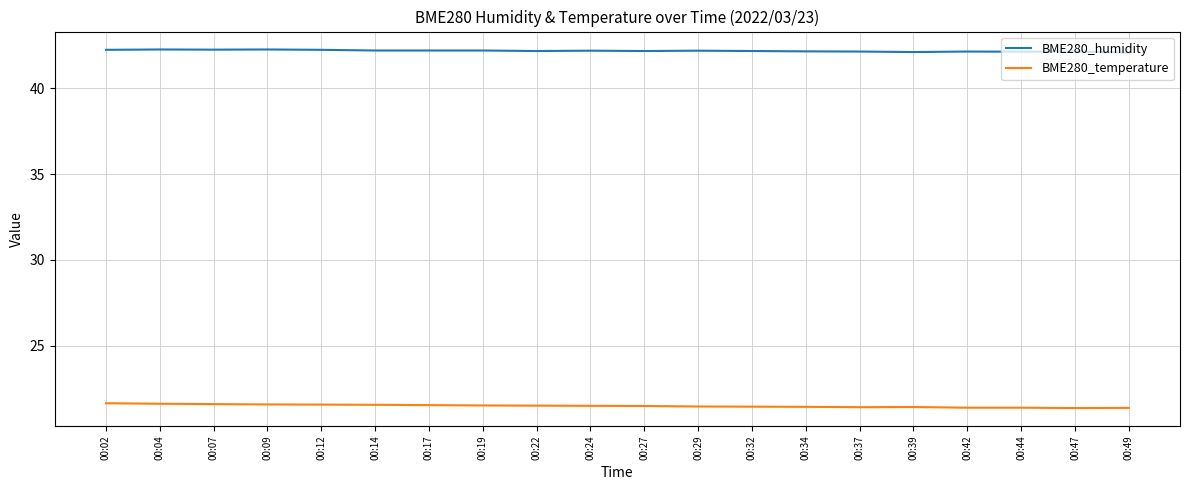

Which series has the widest spread of values?

BME280_temperature